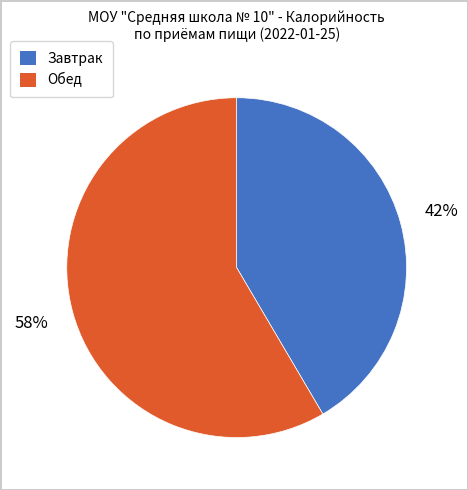

What is the smallest slice in the pie chart?

Завтрак